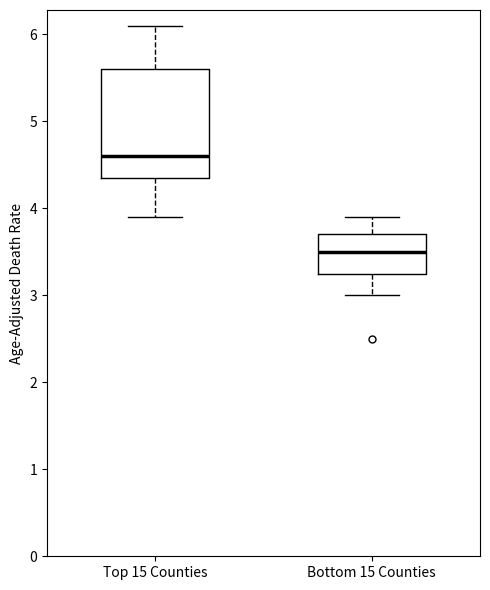

Which box has the highest median line?

Top 15 Counties